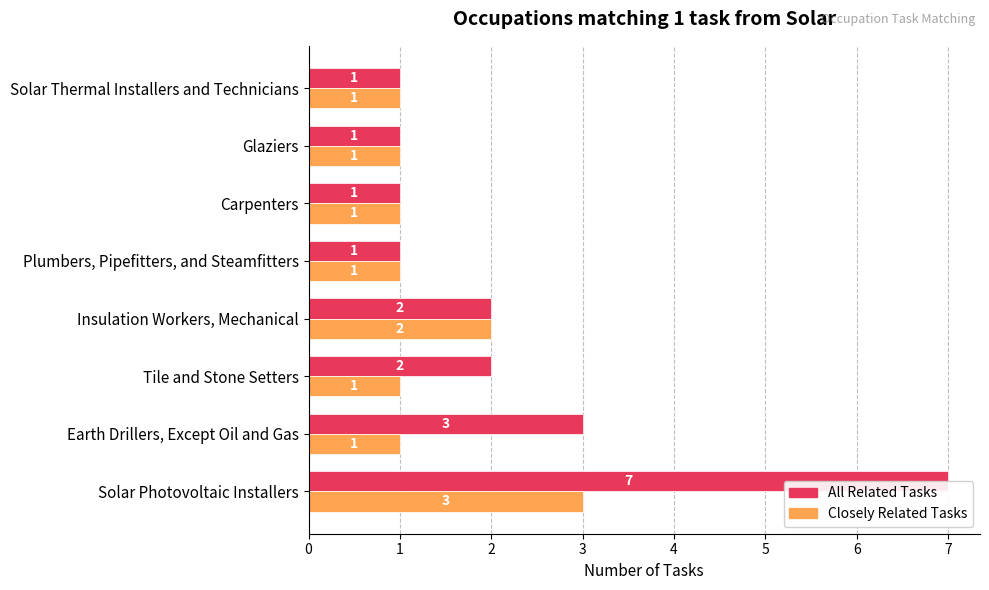

How many bars are there in total?

16